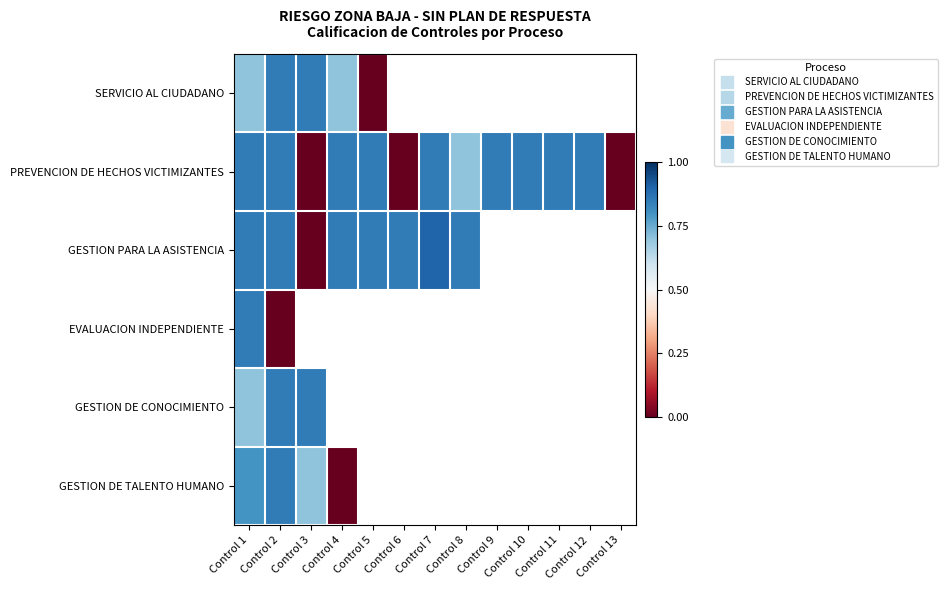

Count the number of data series in this chart.

6